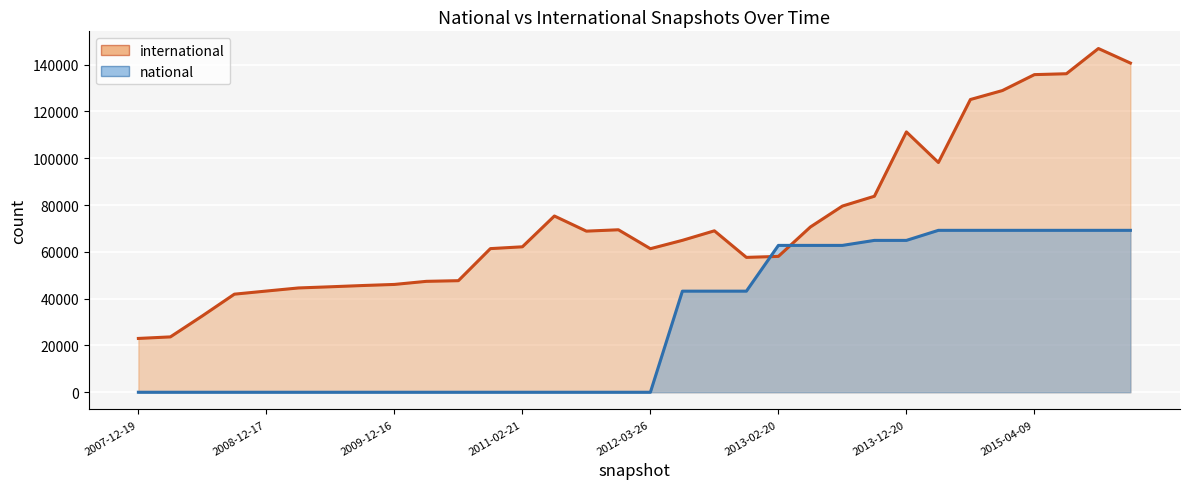

Which category has the highest value in the international series?

30